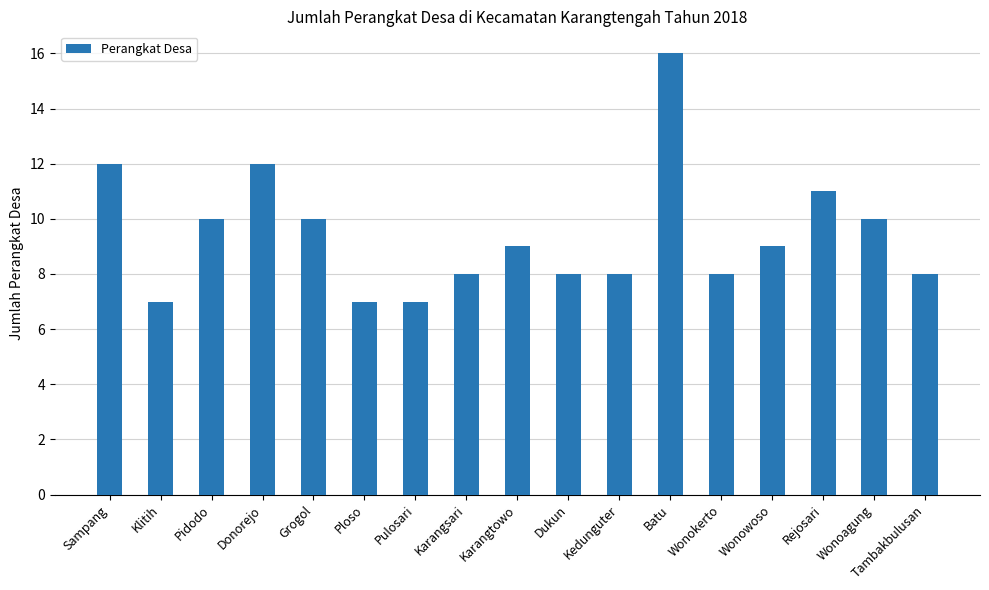

Reading right to left, transcribe all the data shown in this chart.

Tambakbulusan=8	Wonoagung=10	Rejosari=11	Wonowoso=9	Wonokerto=8	Batu=16	Kedunguter=8	Dukun=8	Karangtowo=9	Karangsari=8	Pulosari=7	Ploso=7	Grogol=10	Donorejo=12	Pidodo=10	Klitih=7	Sampang=12